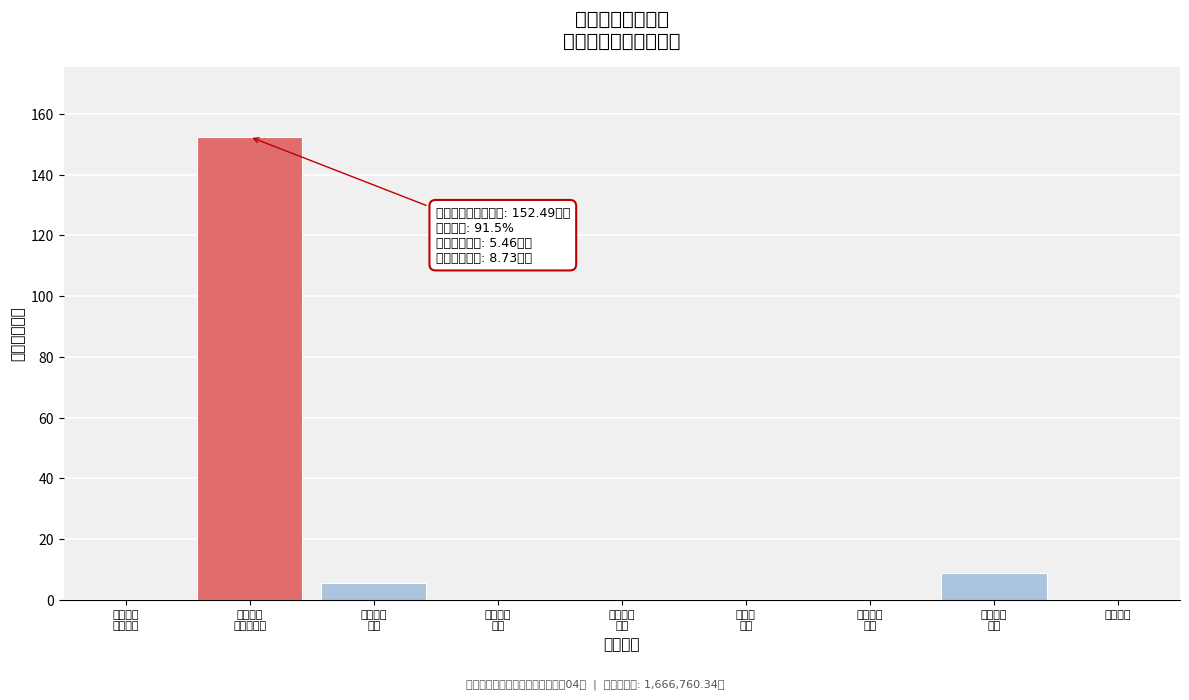

What is the maximum value shown in the chart?

152.5